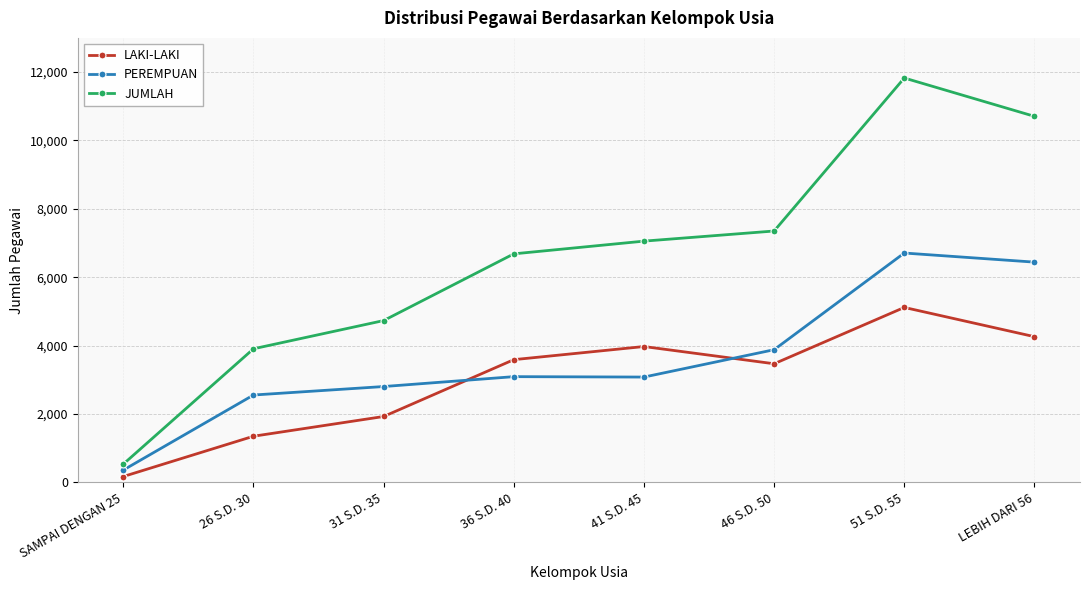

Does the chart display data point markers on the line(s)?

Yes